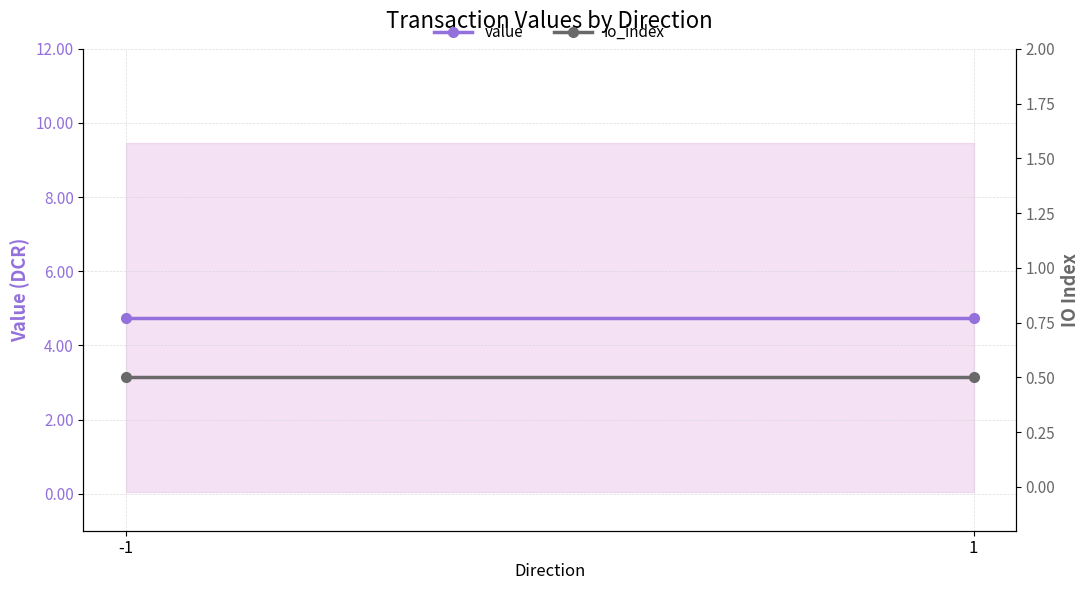

Reading left to right, transcribe all the data shown in this chart.

value: 4.8	4.8
io_index: 0.5	0.5